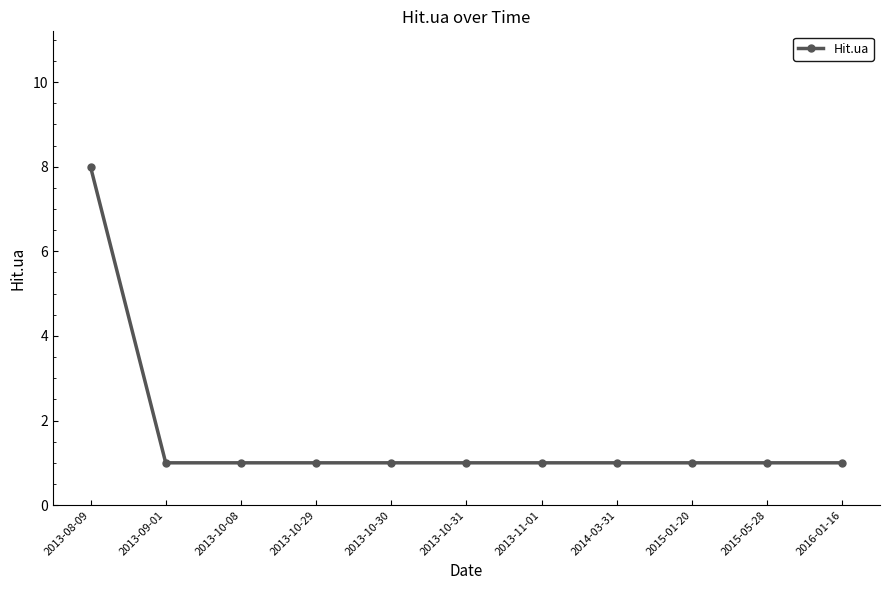

What value does the data have at 2013-08-09?

8